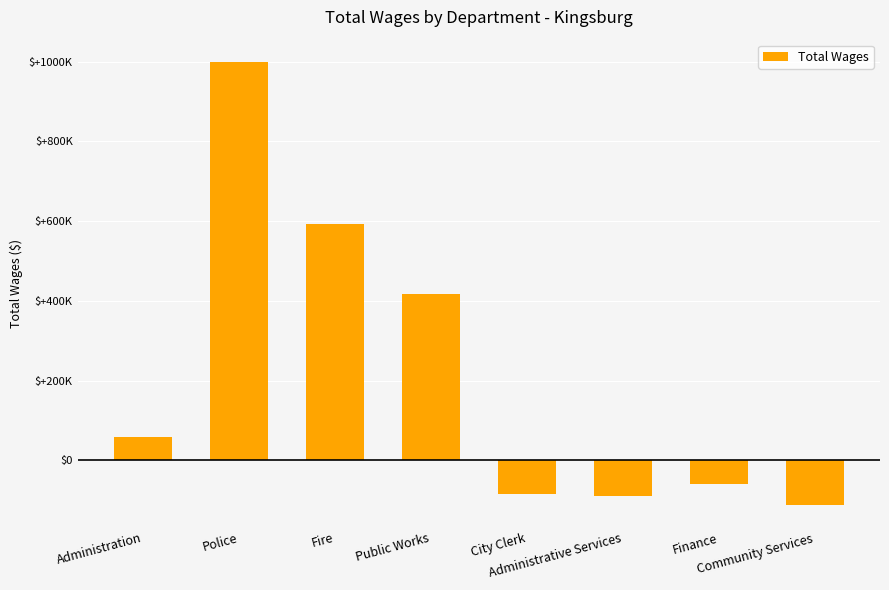

Reading left to right, list all the values displayed in this chart.

59316	999500	593409	416841	-85719	-89698	-59316	-112339